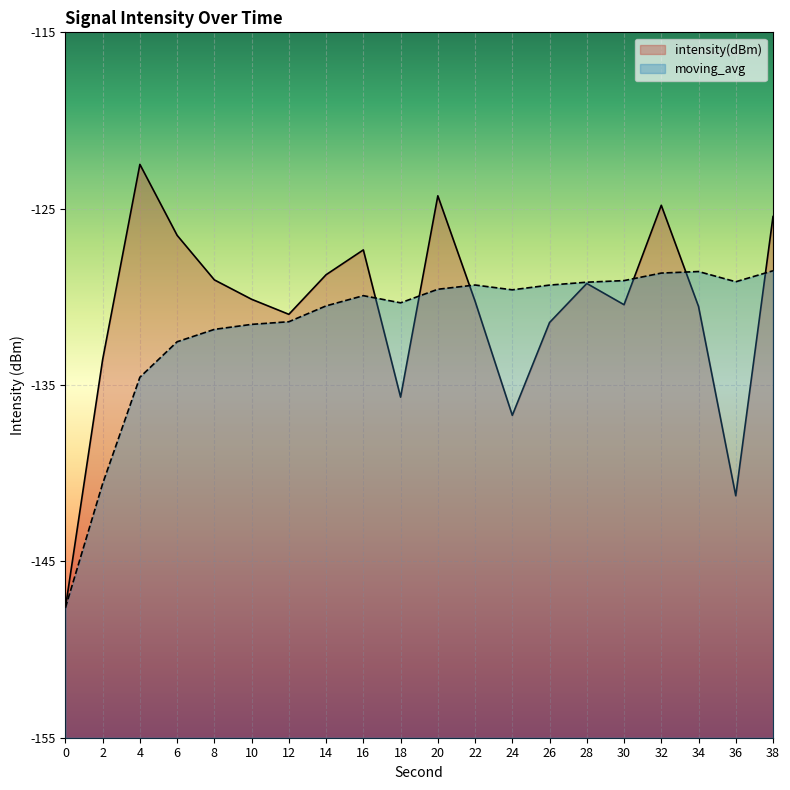

In intensity(dBm), how many points are lower than both neighbors (excluding endpoints)?

5